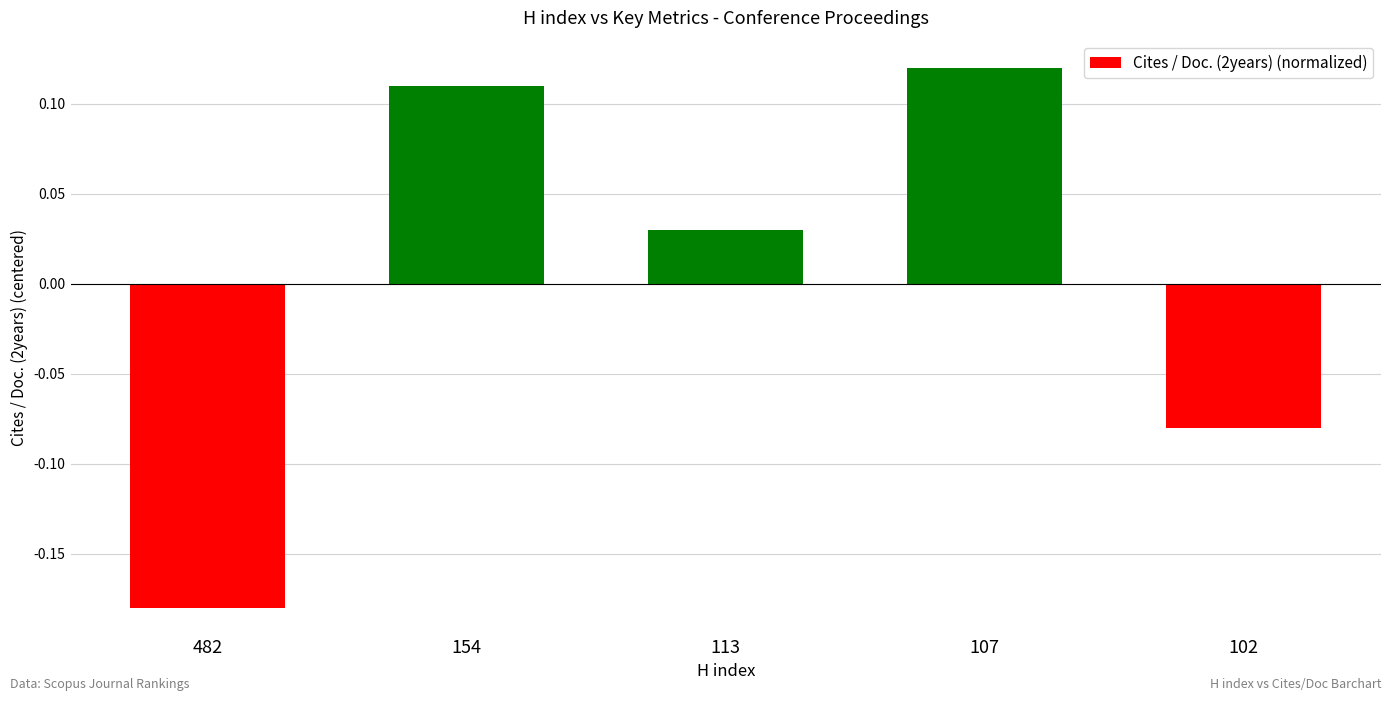

Where does the data first go above 0?

154